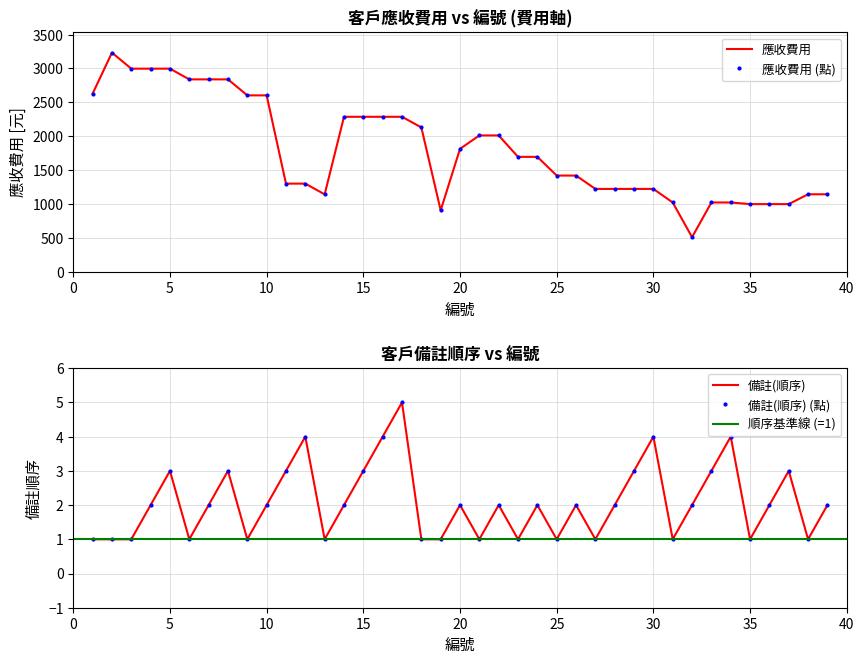

The 應收費用 series shows 1301 at 11. True or false?

True